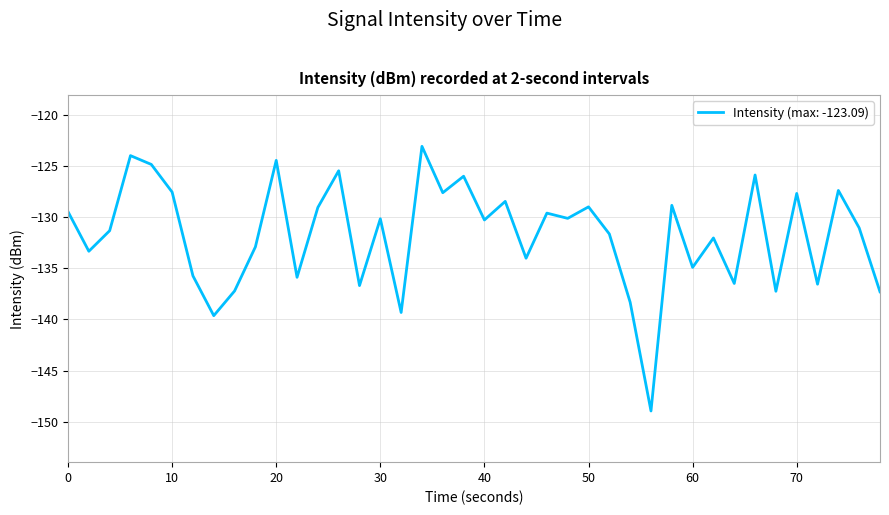

What is the difference between the maximum and minimum values?

25.9